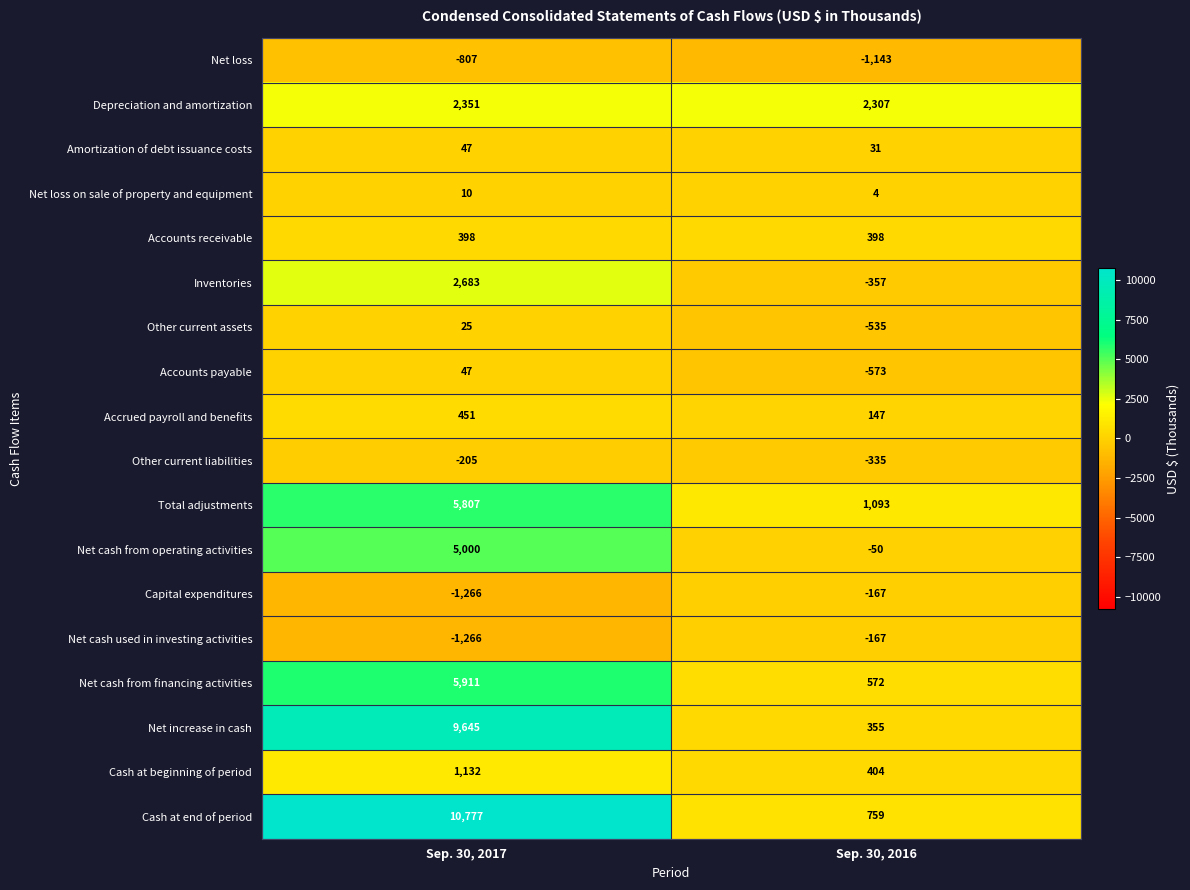

What is the spread (max minus min) of values at Sep. 30, 2016?

3450